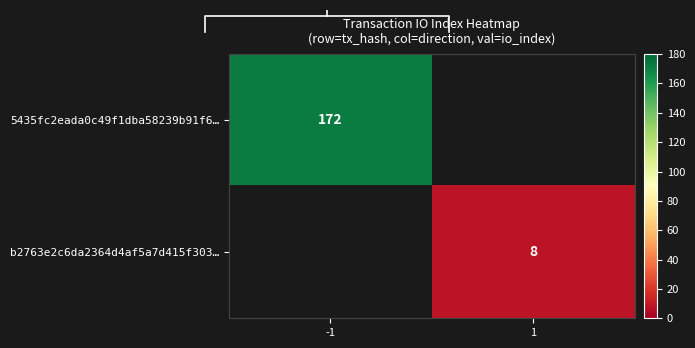

The b2763e2c6da2364d4af5a7d415f303… series shows 8 at 1. True or false?

True